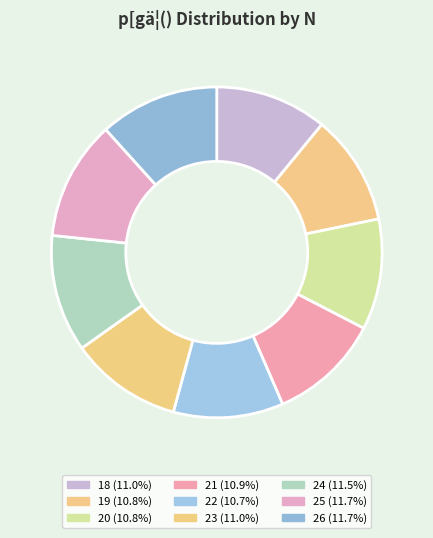

Is it true that 22 is 16% of the pie?

False